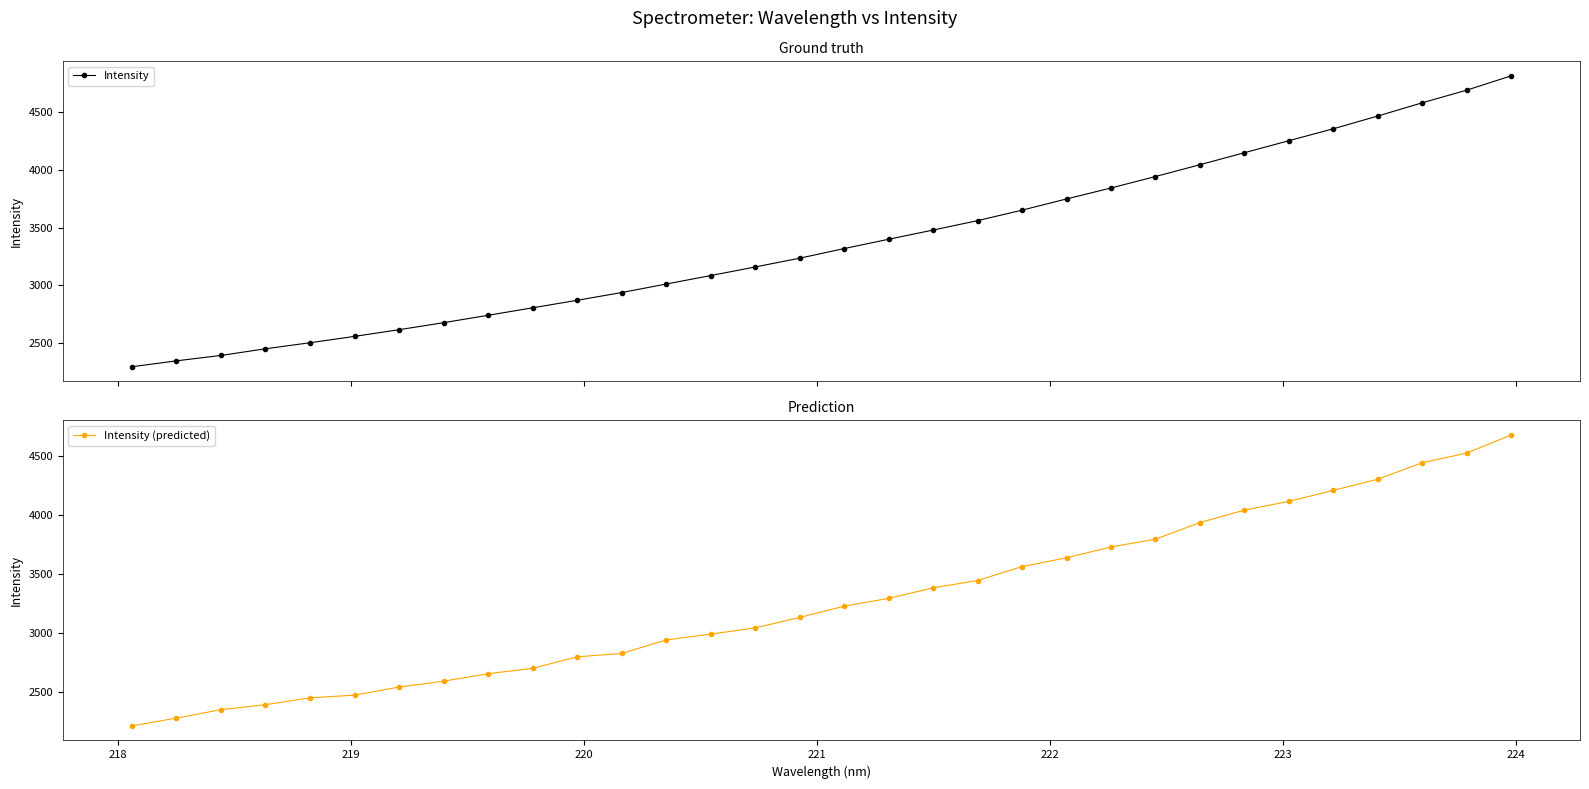

Reading left to right, what are all the values shown in this chart?

Intensity: 2293.1	2344.4	2391.1	2448.9	2501.3	2556.5	2614.3	2675.2	2739.3	2804.2	2869.3	2936.5	3010.2	3083.8	3158.3	3234.4	3317.8	3398.6	3478.5	3560.1	3650.9	3748.2	3843.2	3942.5	4045.0	4148.9	4253.1	4356.5	4467.0	4581.7	4691.2	4815.2
Intensity (predicted): 2209.3	2275.8	2347.4	2389.9	2448.1	2470.9	2539.4	2589.9	2653.1	2699.1	2796.6	2825.5	2939.9	2990.0	3042.6	3131.6	3227.1	3293.5	3383.3	3445.4	3564.1	3638.5	3730.7	3797.0	3938.1	4044.0	4118.3	4212.1	4306.7	4446.5	4528.8	4682.2